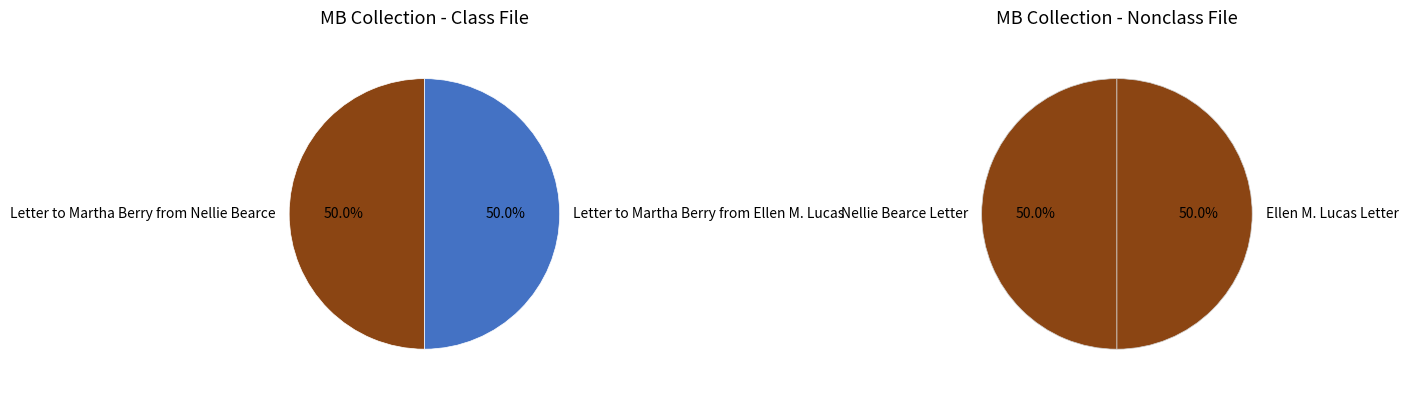

Rank the categories by value from highest to lowest.

Letter to Martha Berry from Nellie Bearce, Letter to Martha Berry from Ellen M. Lucas